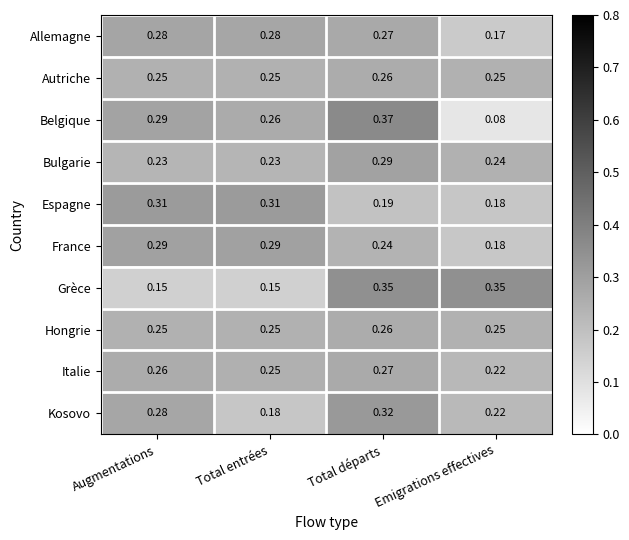

Which series has the largest range (max minus min)?

Belgique